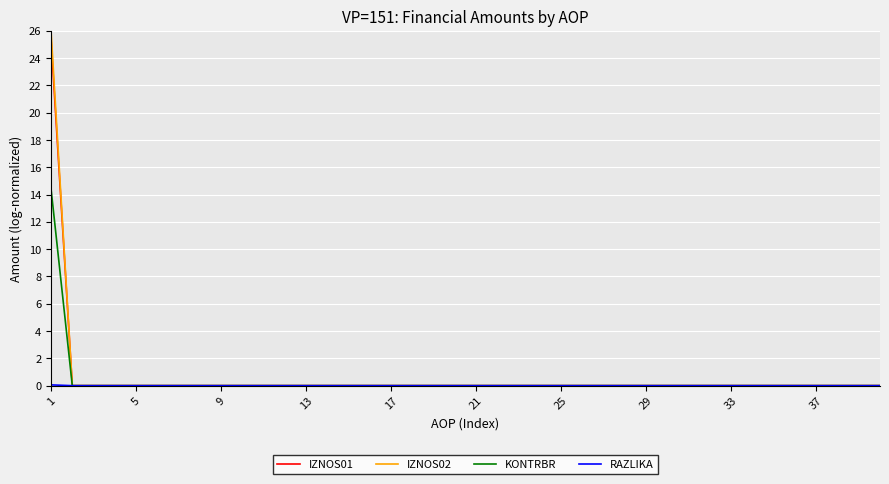

What is the highest value of the IZNOS01 series?

25.4